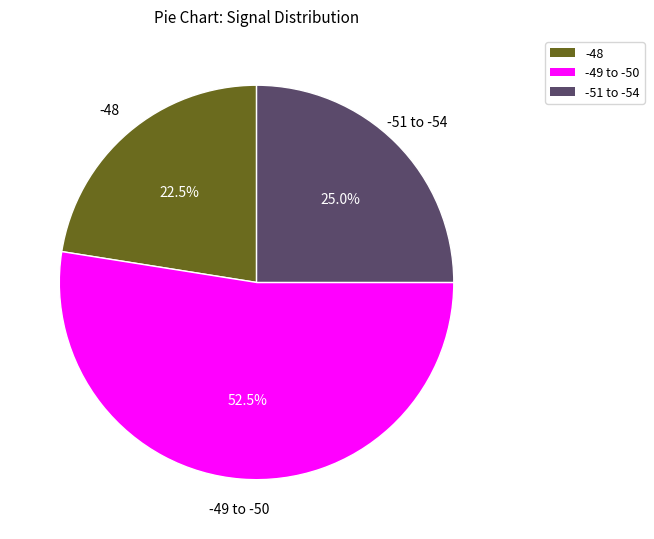

Does any single category account for the majority?

Yes